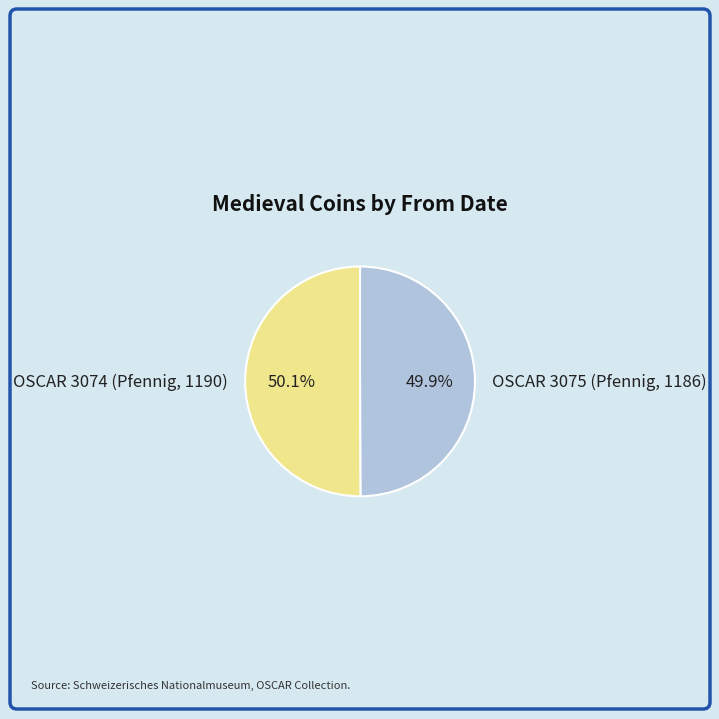

How many slices are in this pie chart?

2